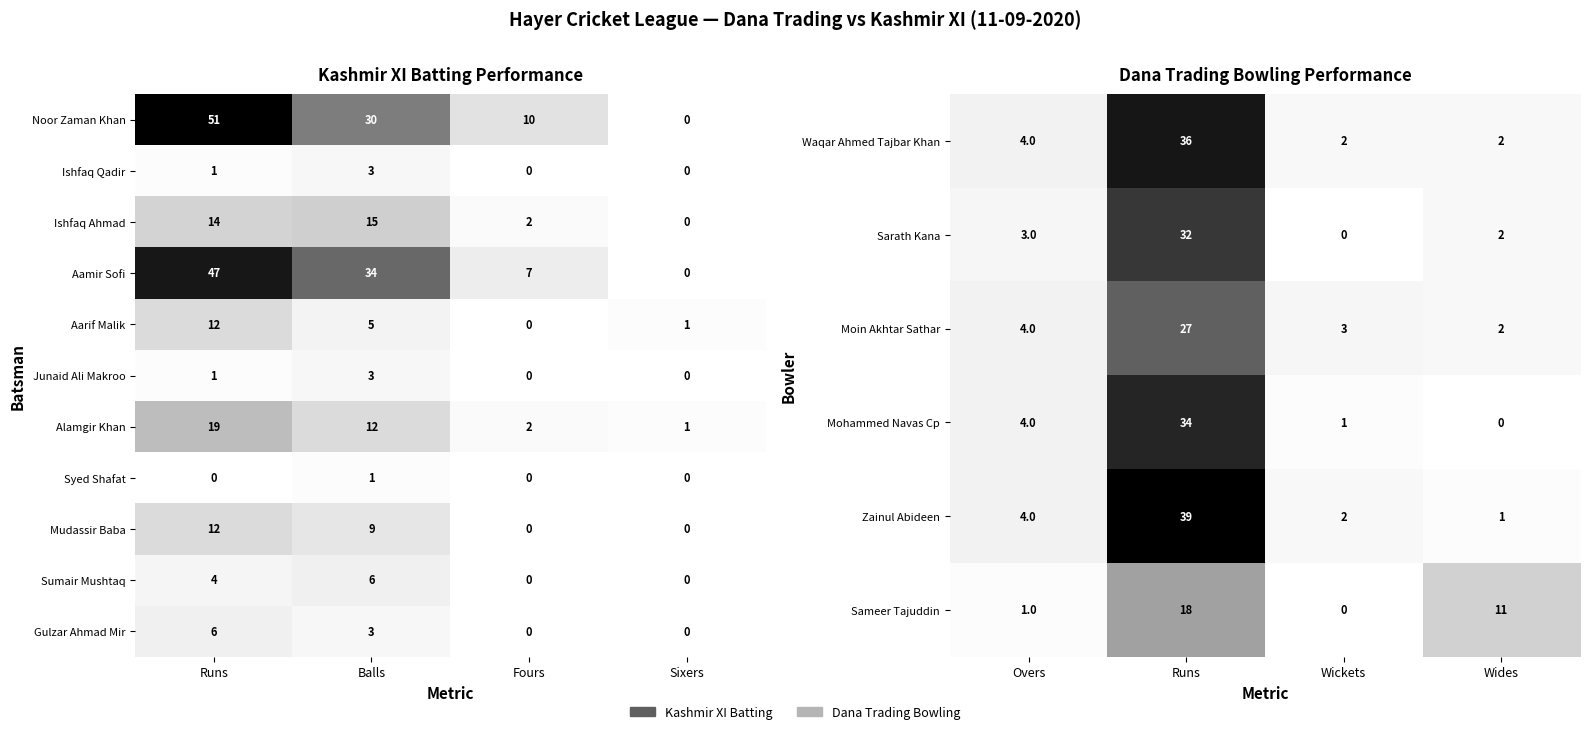

What is the difference between the maximum and minimum values in the Mudassir Baba series?

12